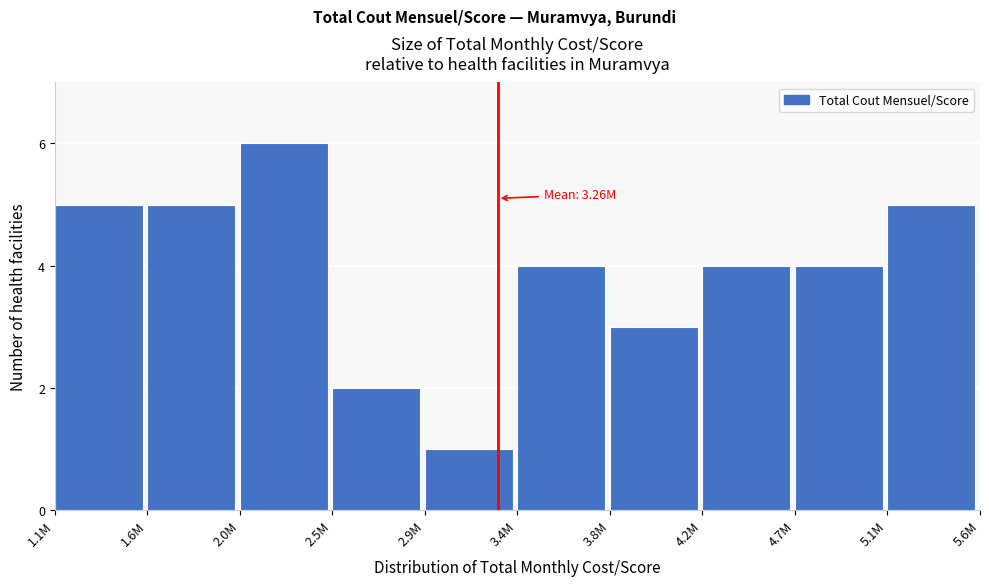

Reading left to right, list all the values displayed in this chart.

1.1M=5	1.6M=5	2.0M=6	2.5M=2	2.9M=1	3.4M=4	3.8M=3	4.2M=4	4.7M=4	5.1M=5